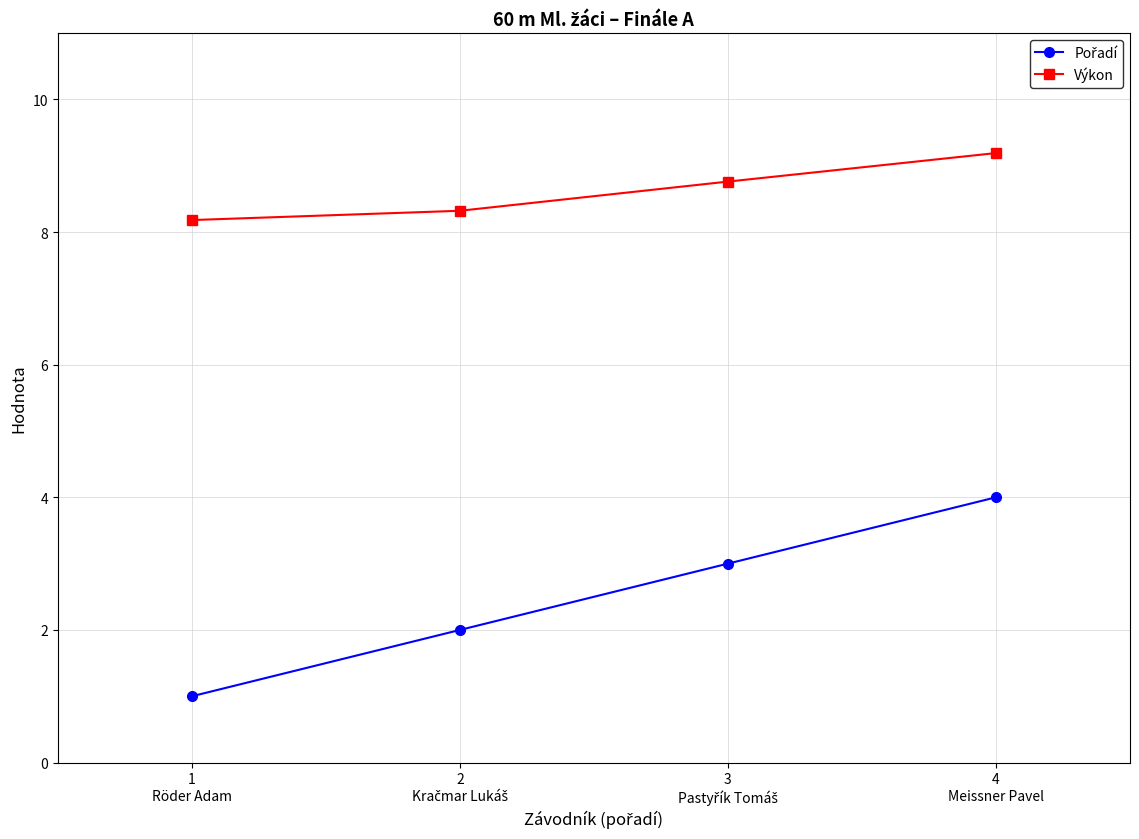

Does the chart display data point markers on the line(s)?

Yes